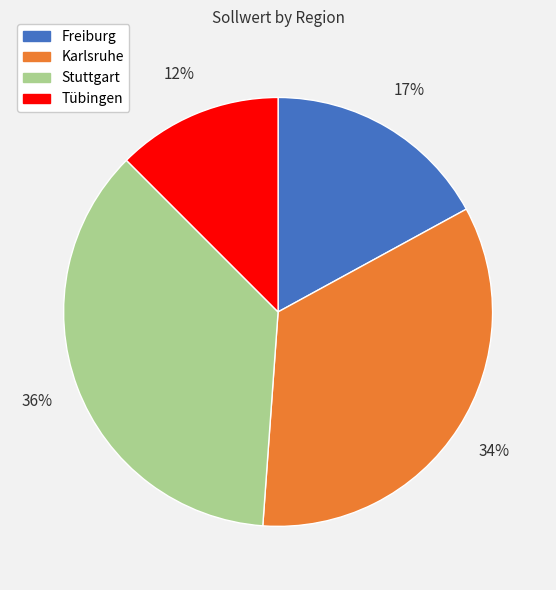

To the nearest percent, what is the average slice percentage?

25%